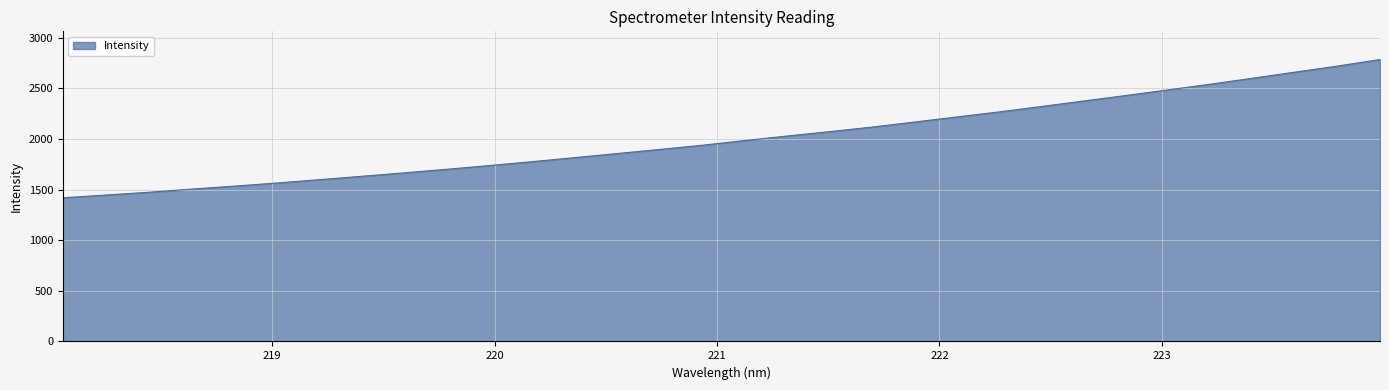

What is the maximum value shown in the chart?

2783.6